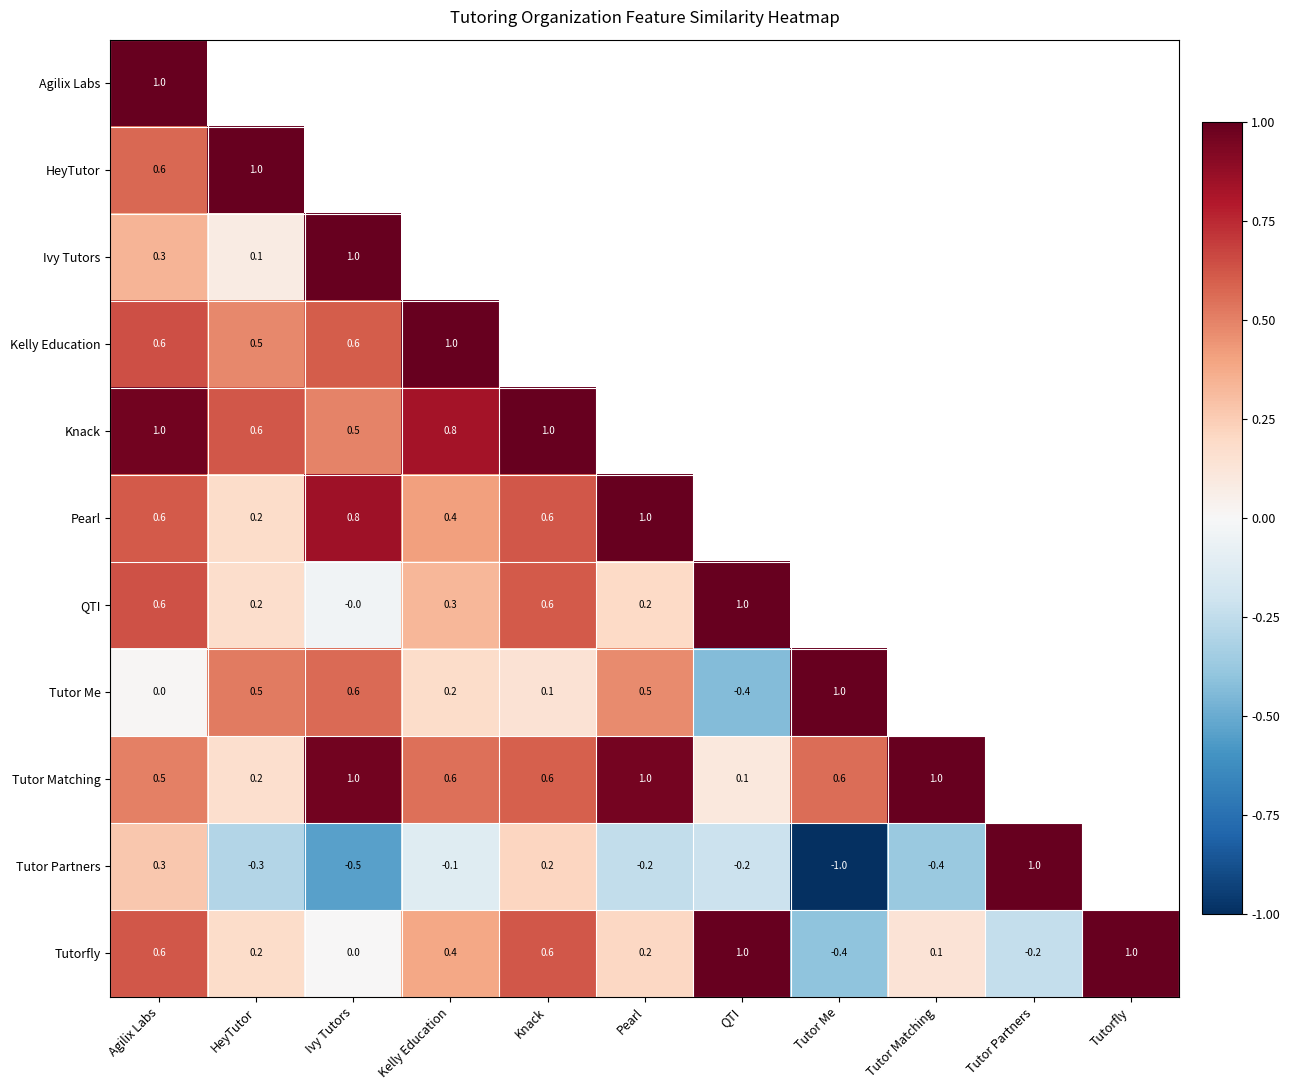

What is the lowest value of the Tutorfly series?

-0.4